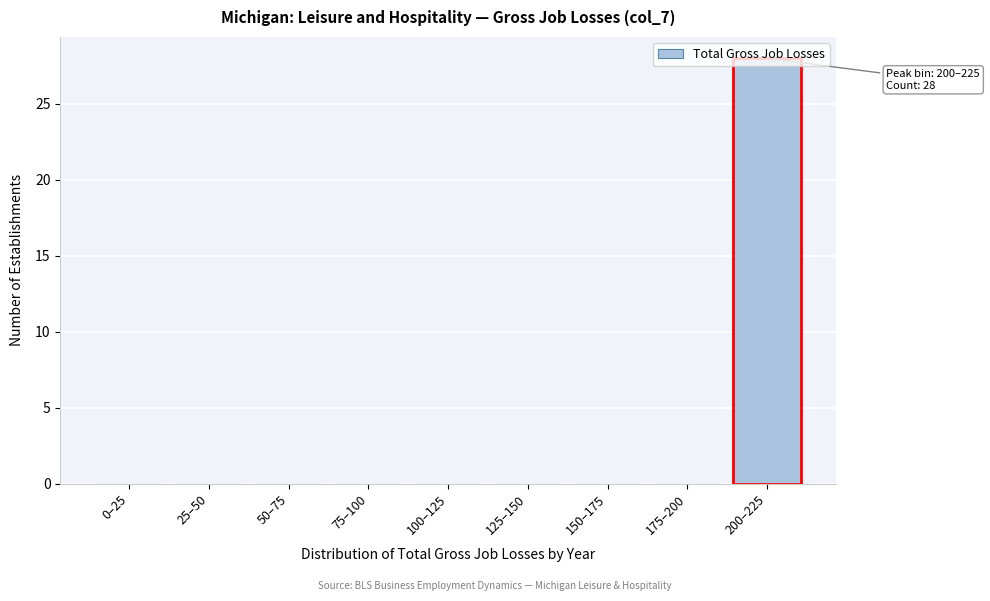

Which category has the highest value across all series?

200–225